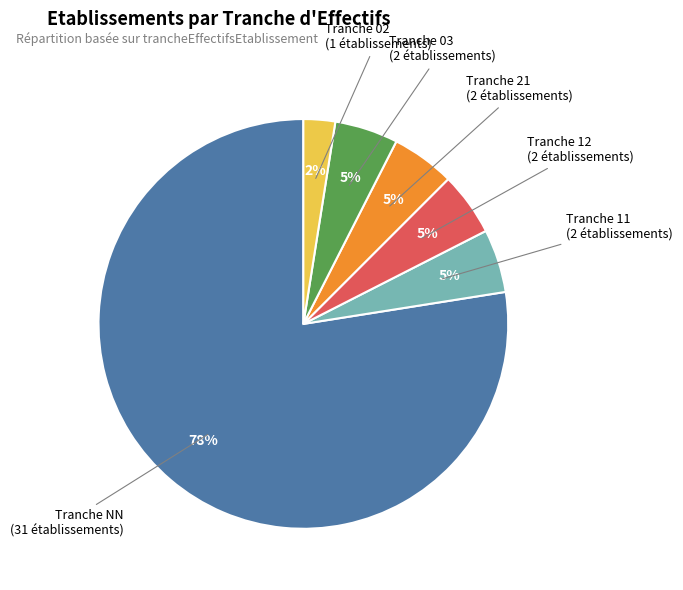

Is there a majority slice in this chart?

Yes